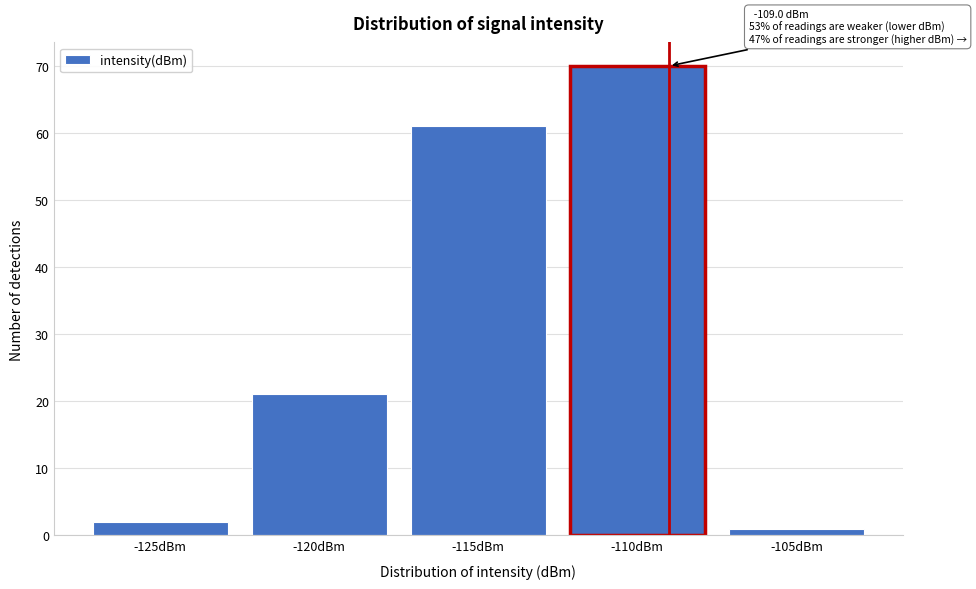

Reading left to right, transcribe all the data shown in this chart.

-125dBm=2	-120dBm=21	-115dBm=61	-110dBm=70	-105dBm=1